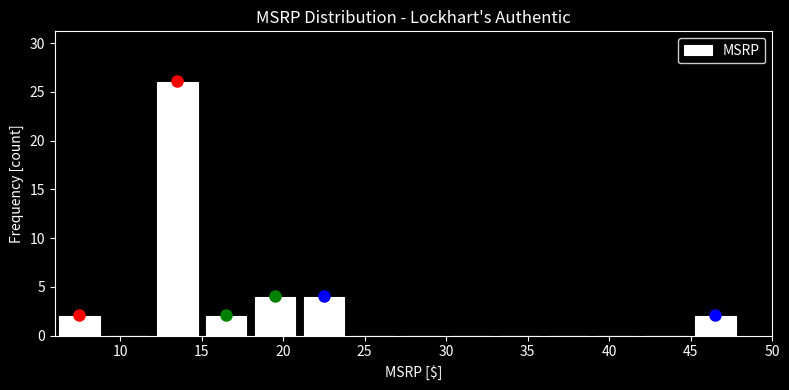

What is the height of the bar covering 6 to 9 on the x-axis? The values are not printed on the chart, so give them approximately, as read against the axis.

2